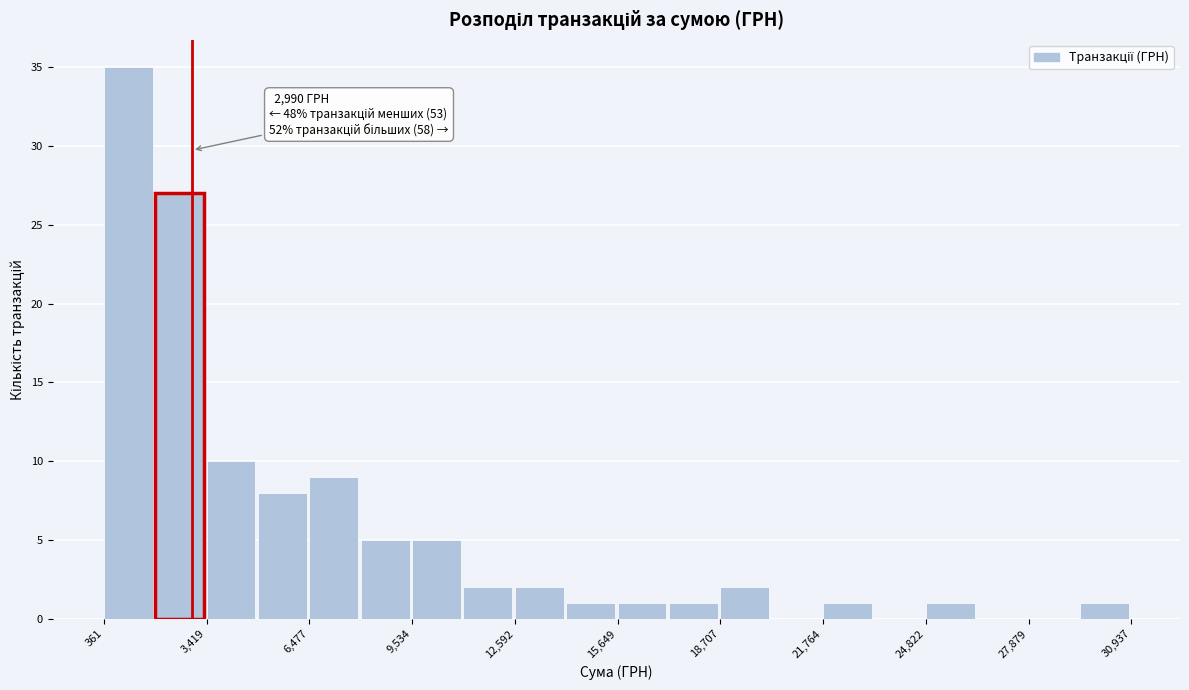

Read against the x-axis, roughly where is the centre of the tallest bar?

1000